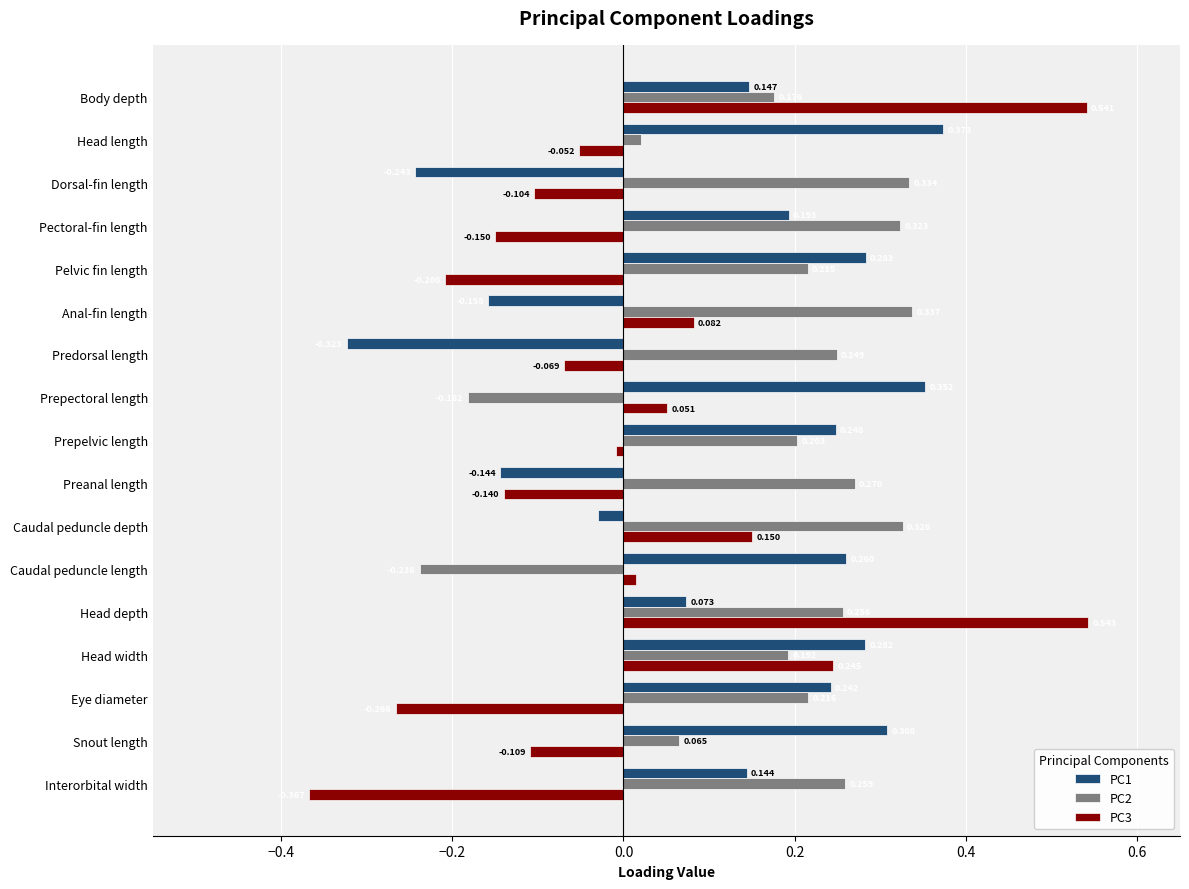

At which category does the chart reach its minimum across all series?

Interorbital width